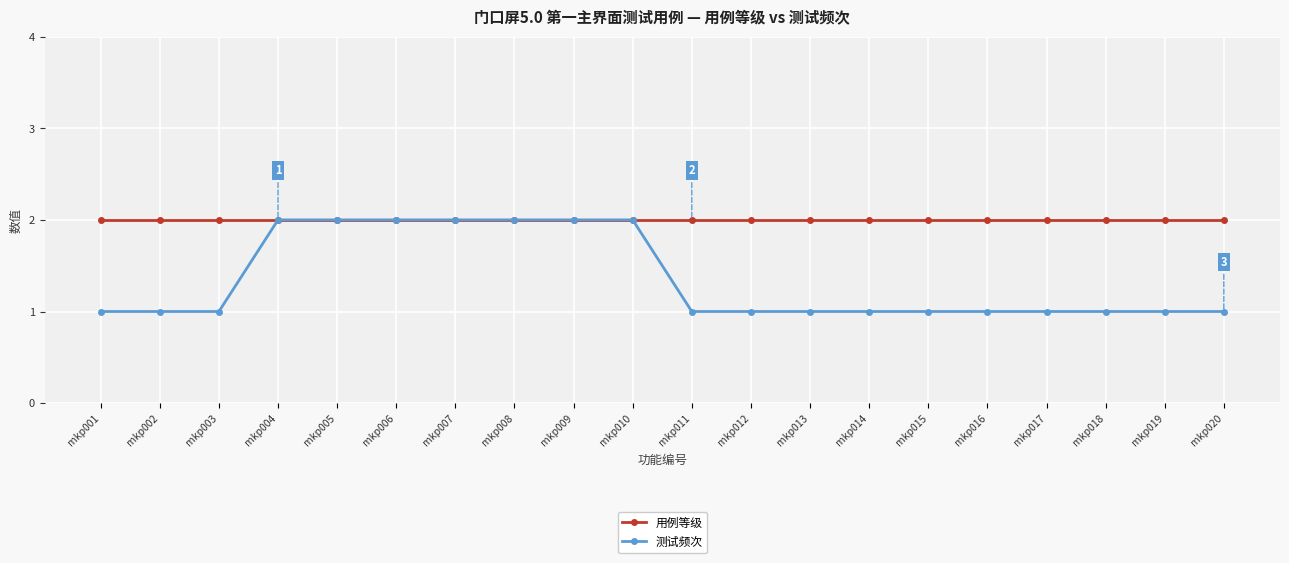

Count the 测试频次 values in the range 1 to 2.

20